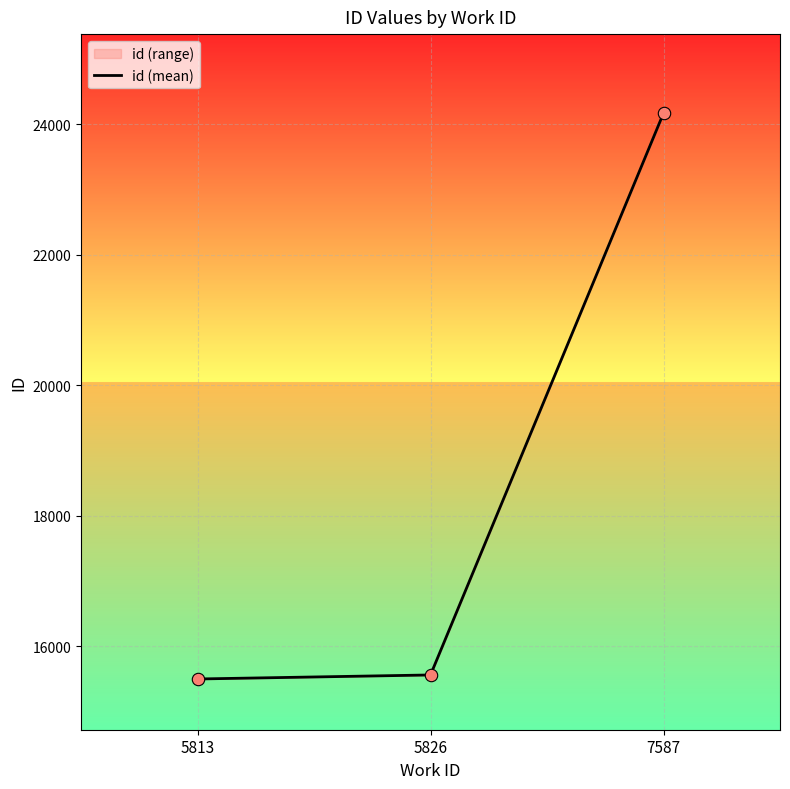

What is the change in value from 5813 to 7587?

+8666.7